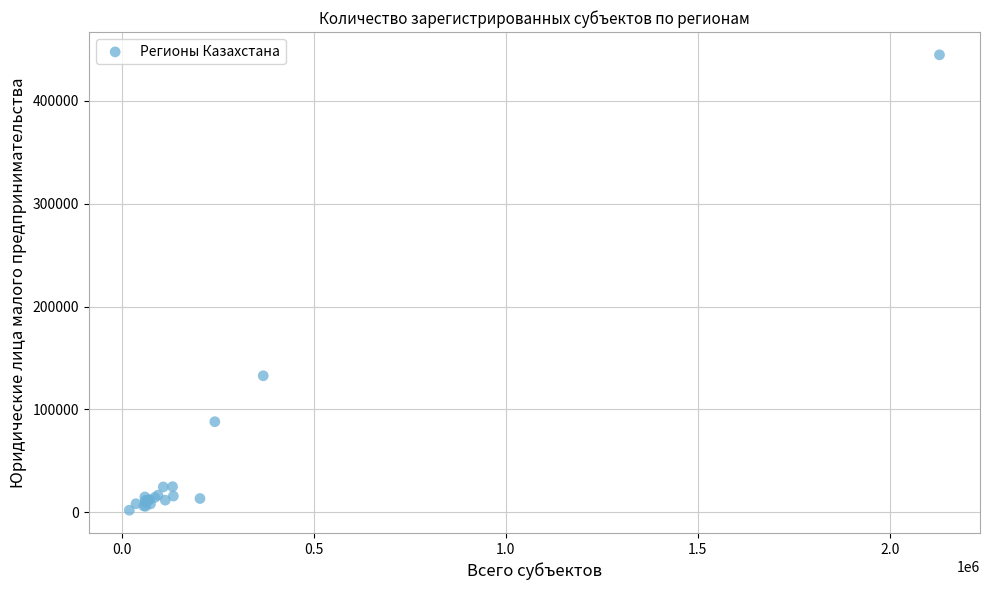

What Y value in the scatter plot is closest to 223309?

132677